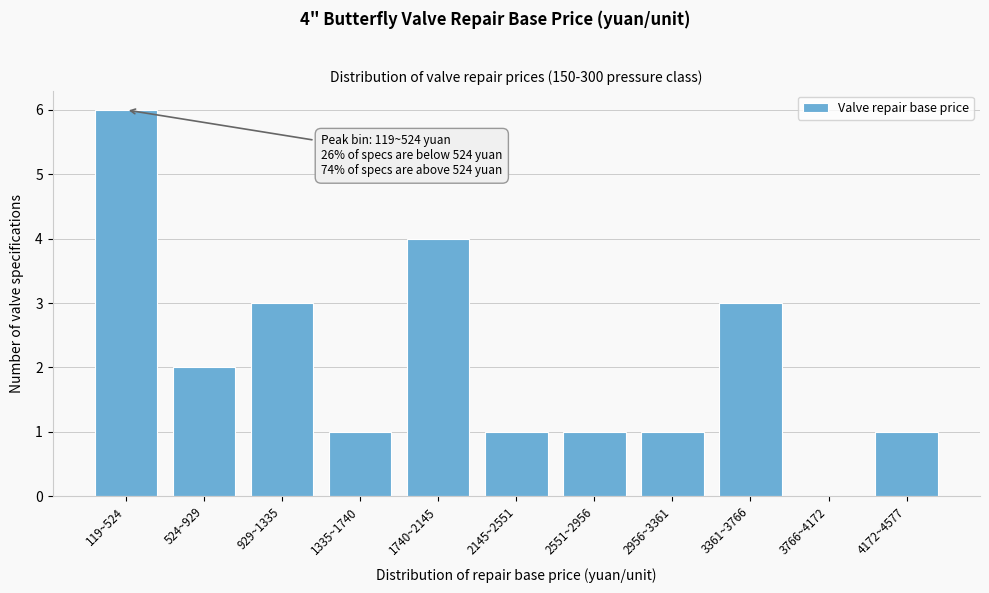

Reading right to left, what are all the values shown in this chart?

4172~4577=1	3766~4172=0	3361~3766=3	2956~3361=1	2551~2956=1	2145~2551=1	1740~2145=4	1335~1740=1	929~1335=3	524~929=2	119~524=6